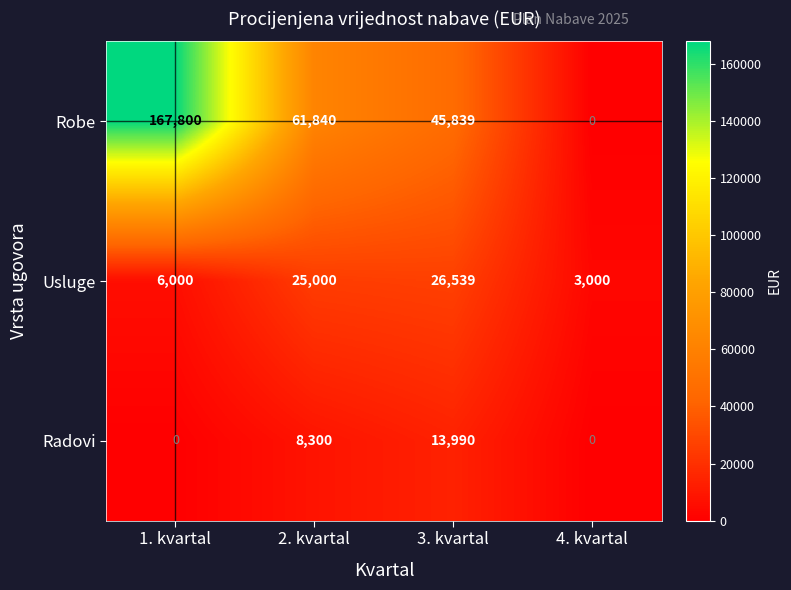

Where is Radovi nearest to the value 6995?

2. kvartal